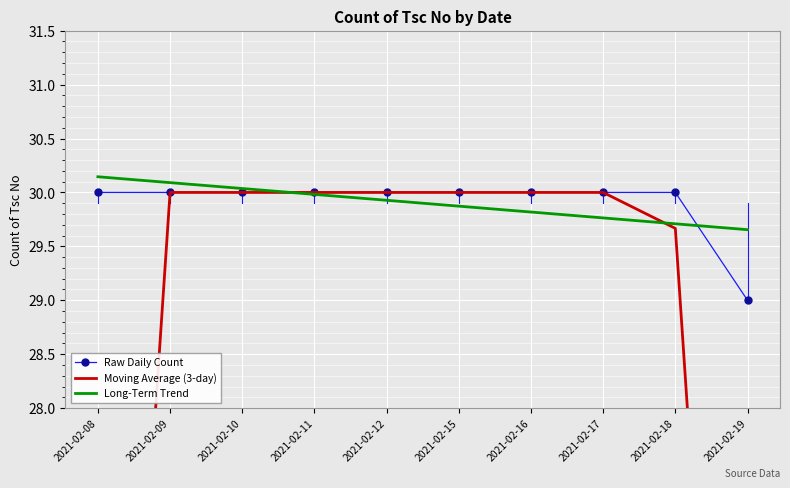

How many series are shown in this chart?

3